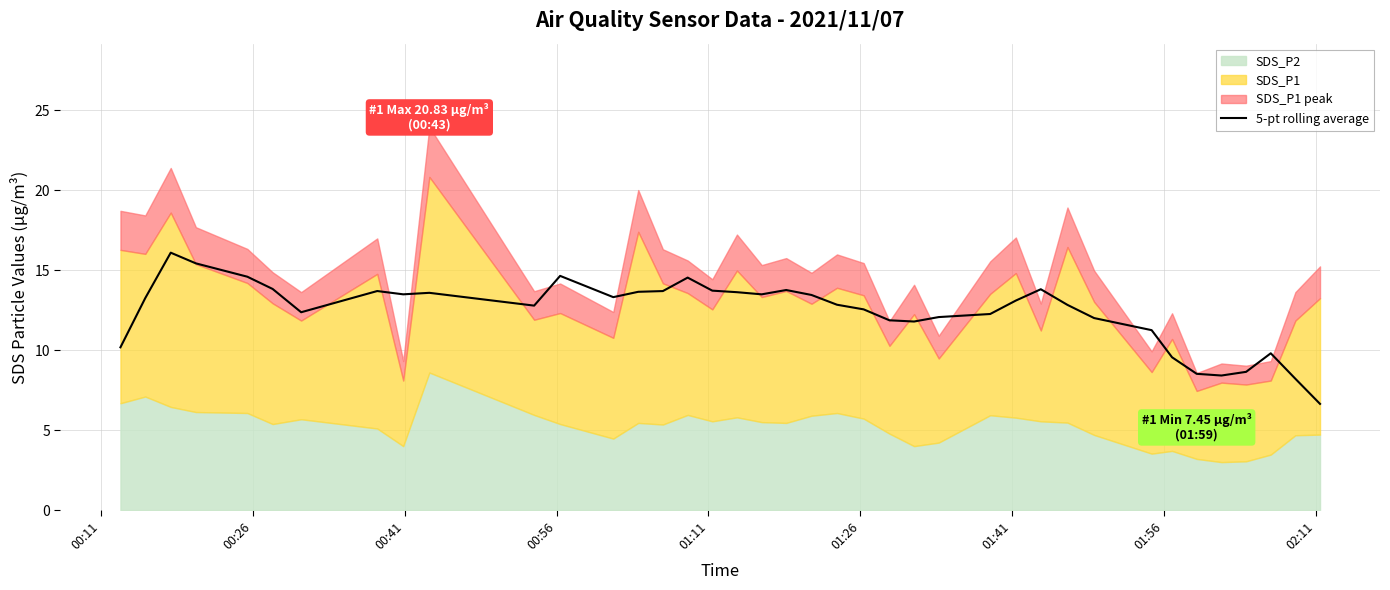

What is the maximum value for 5-pt rolling average?

16.1